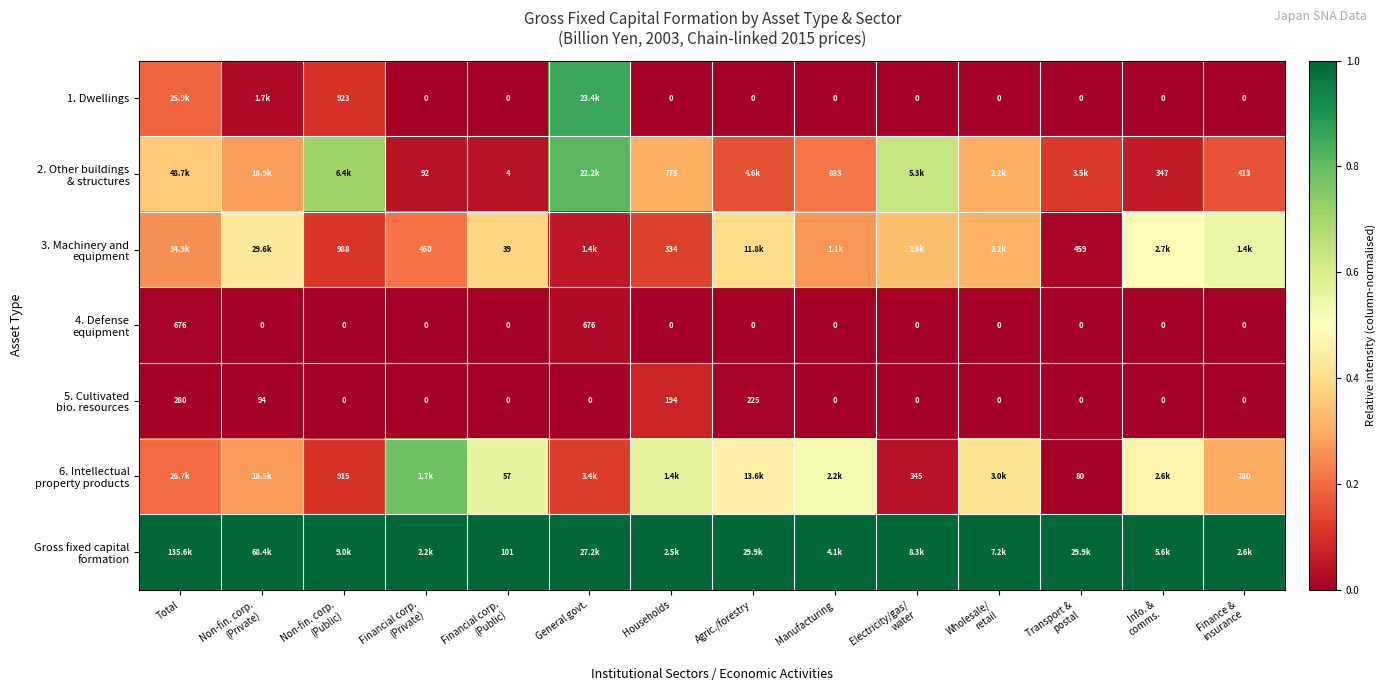

Is it true that Gross fixed capital formation equals 1.0 at Finance & insurance?

True